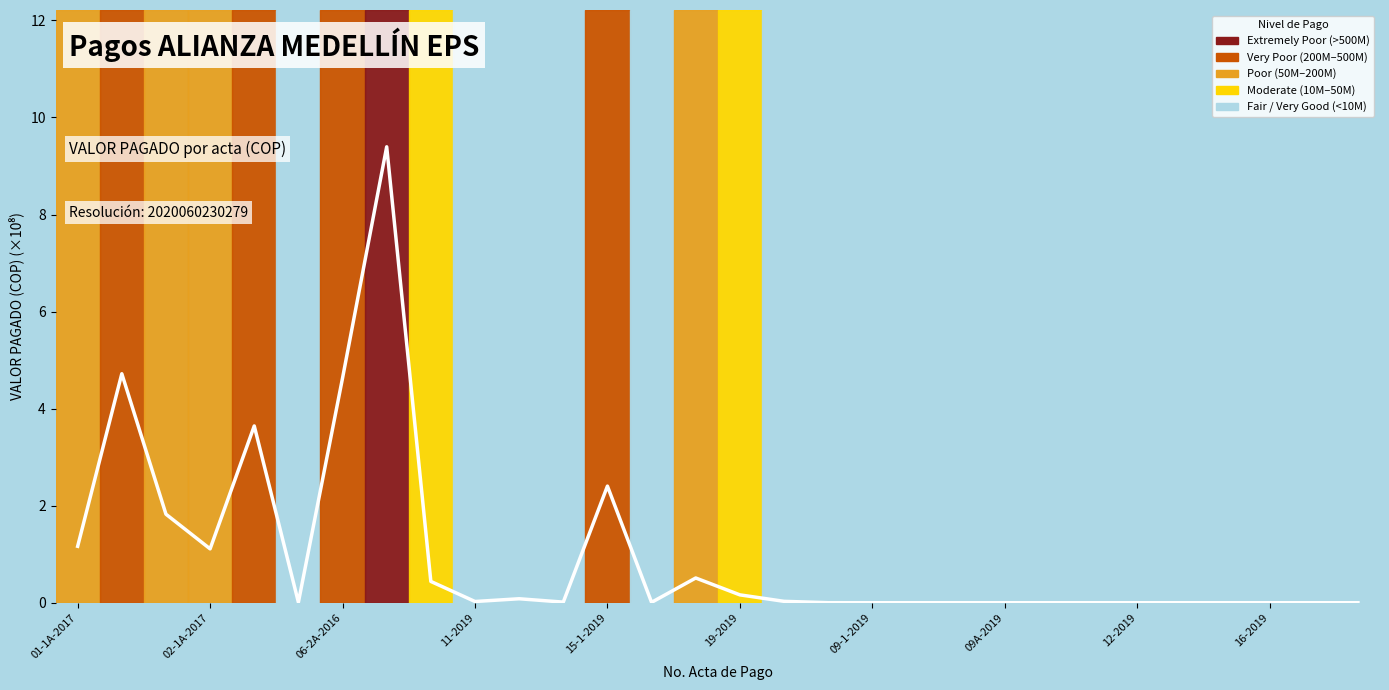

What is the difference between the maximum and minimum values?

9.4